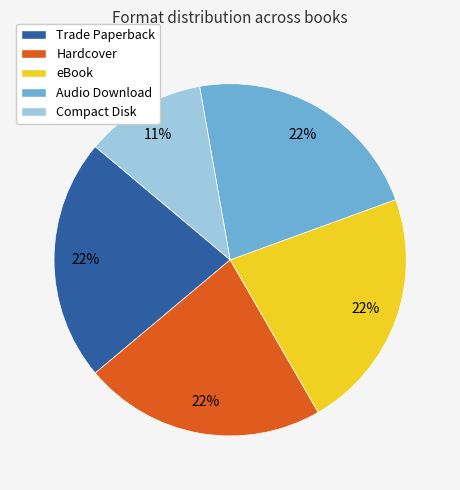

Between Compact Disk and Hardcover, which is larger?

Hardcover